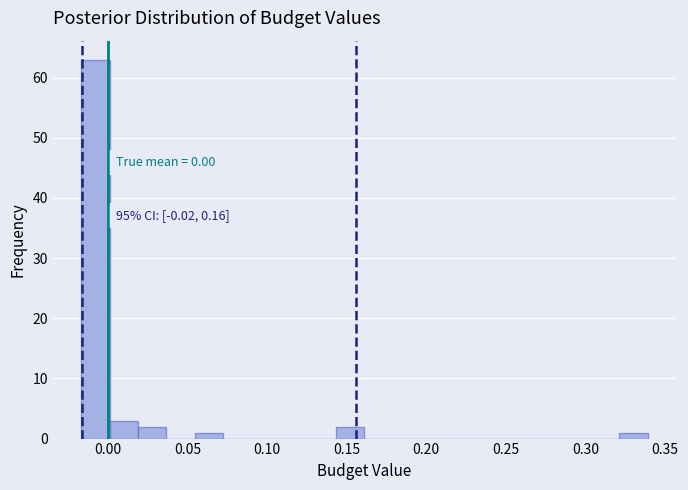

Read against the x-axis, roughly where is the centre of the tallest bar?

-0.010